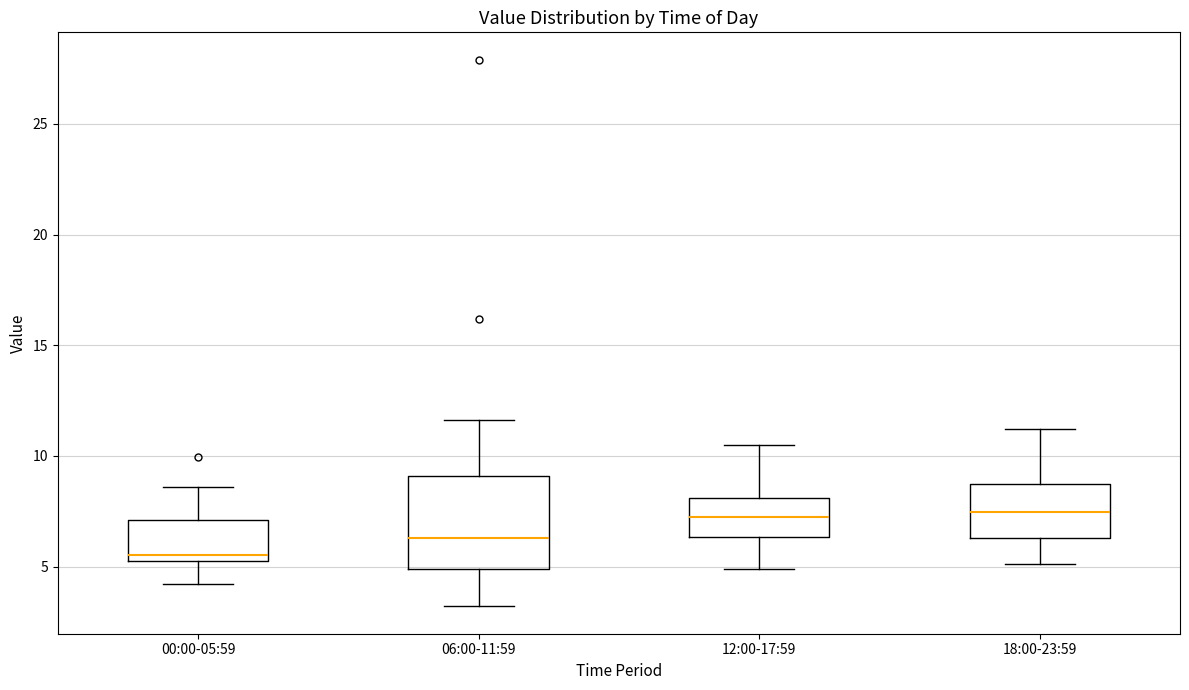

Reading left to right, read every box against the y-axis: the position of its median line, the range the box covers, and the ends of its whiskers. The values are not printed on the chart, so give them approximately, as read against the axis.

00:00-05:59: median 5.5, box 5.0 to 7.0, whiskers 4.0 to 8.5
06:00-11:59: median 6.5, box 5.0 to 9.0, whiskers 3.0 to 11.5
12:00-17:59: median 7.5, box 6.5 to 8.0, whiskers 5.0 to 10.5
18:00-23:59: median 7.5, box 6.5 to 9.0, whiskers 5.0 to 11.0